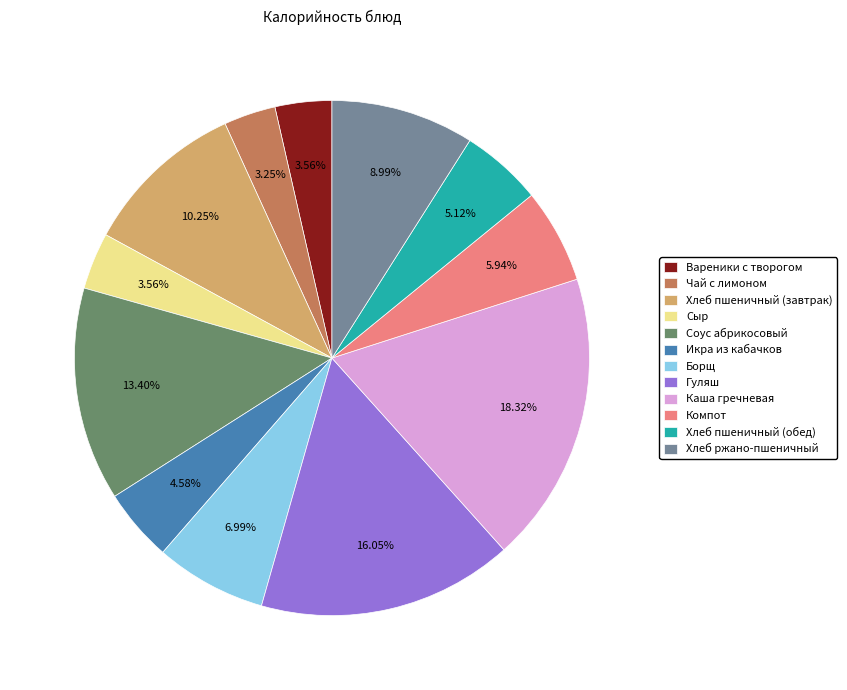

Does Компот account for over 50% of the chart?

No